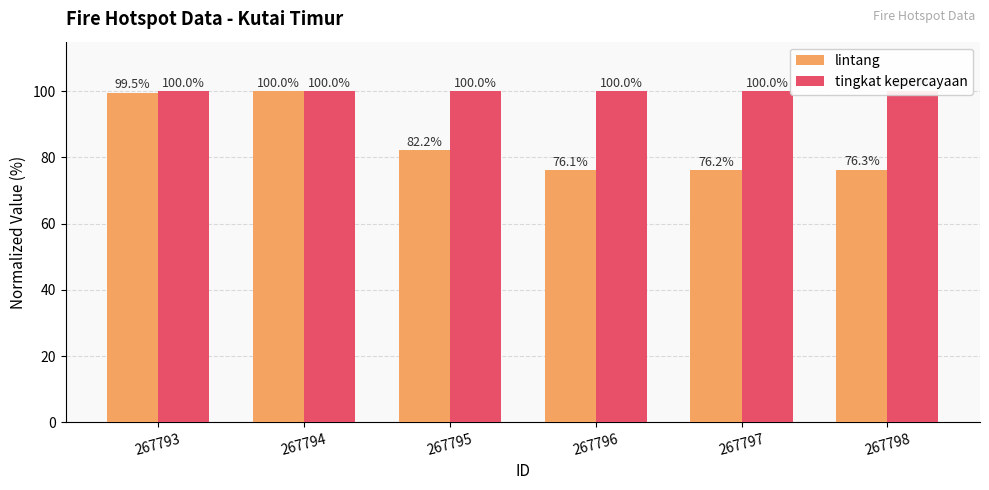

The value of lintang at 267793 is 99.5. True or false?

True